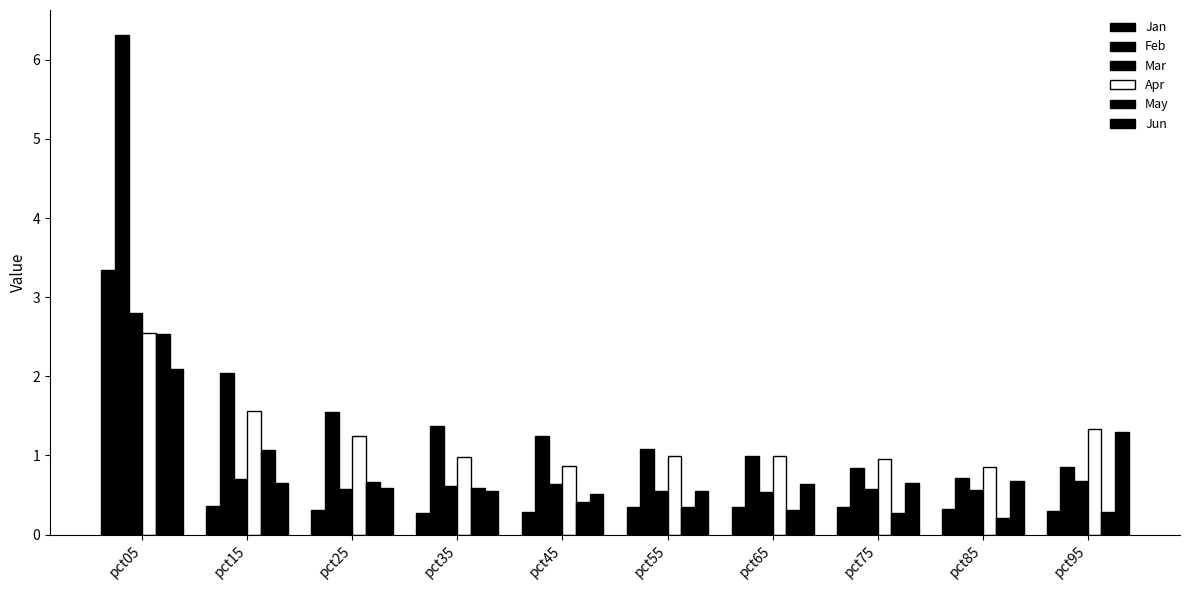

What is the total value across all series at pct15?

6.4